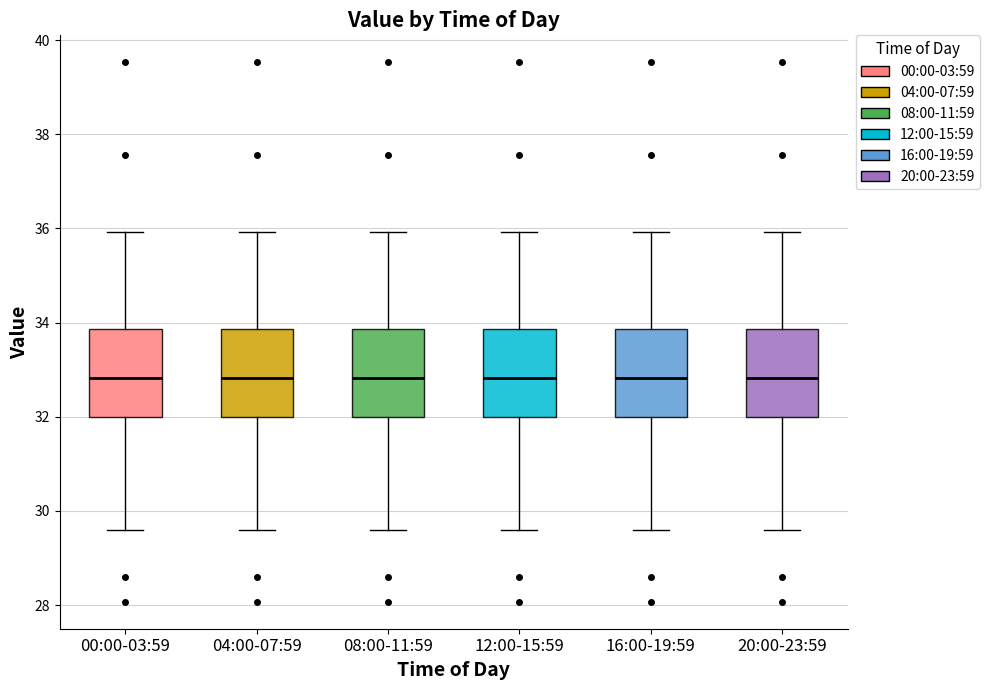

Reading left to right, read every box against the y-axis: the position of its median line, the range the box covers, and the ends of its whiskers. The values are not printed on the chart, so give them approximately, as read against the axis.

00:00-03:59: median 32.8, box 32.0 to 33.8, whiskers 29.6 to 36.0
04:00-07:59: median 32.8, box 32.0 to 33.8, whiskers 29.6 to 36.0
08:00-11:59: median 32.8, box 32.0 to 33.8, whiskers 29.6 to 36.0
12:00-15:59: median 32.8, box 32.0 to 33.8, whiskers 29.6 to 36.0
16:00-19:59: median 32.8, box 32.0 to 33.8, whiskers 29.6 to 36.0
20:00-23:59: median 32.8, box 32.0 to 33.8, whiskers 29.6 to 36.0